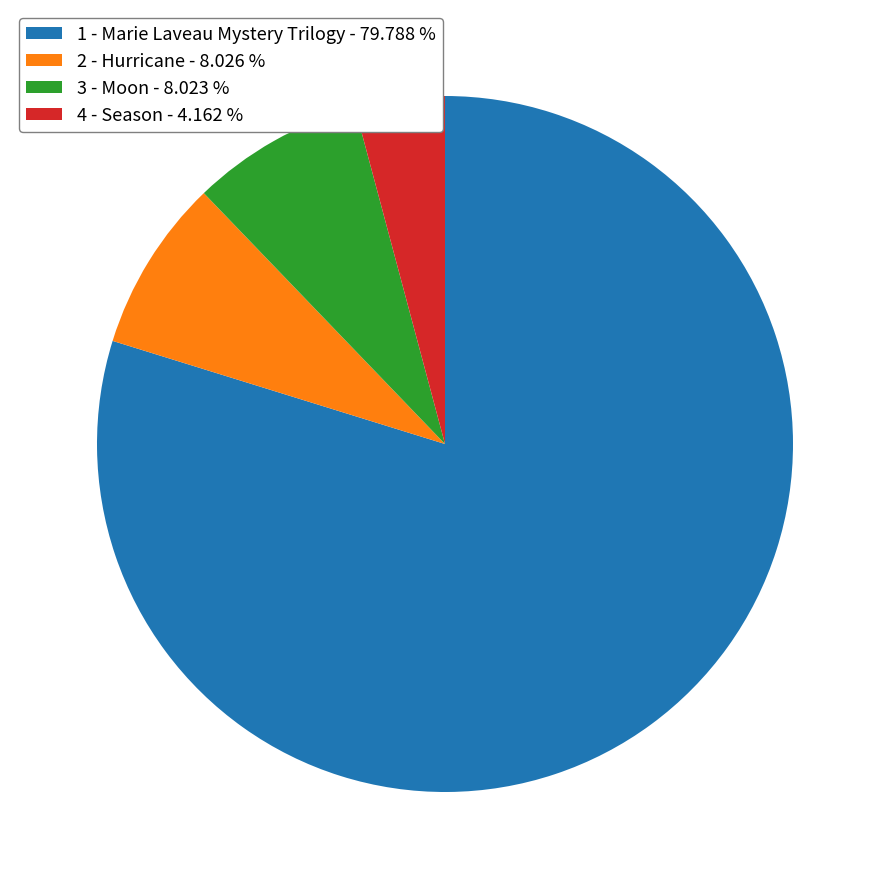

Count the number of slices in the pie.

4